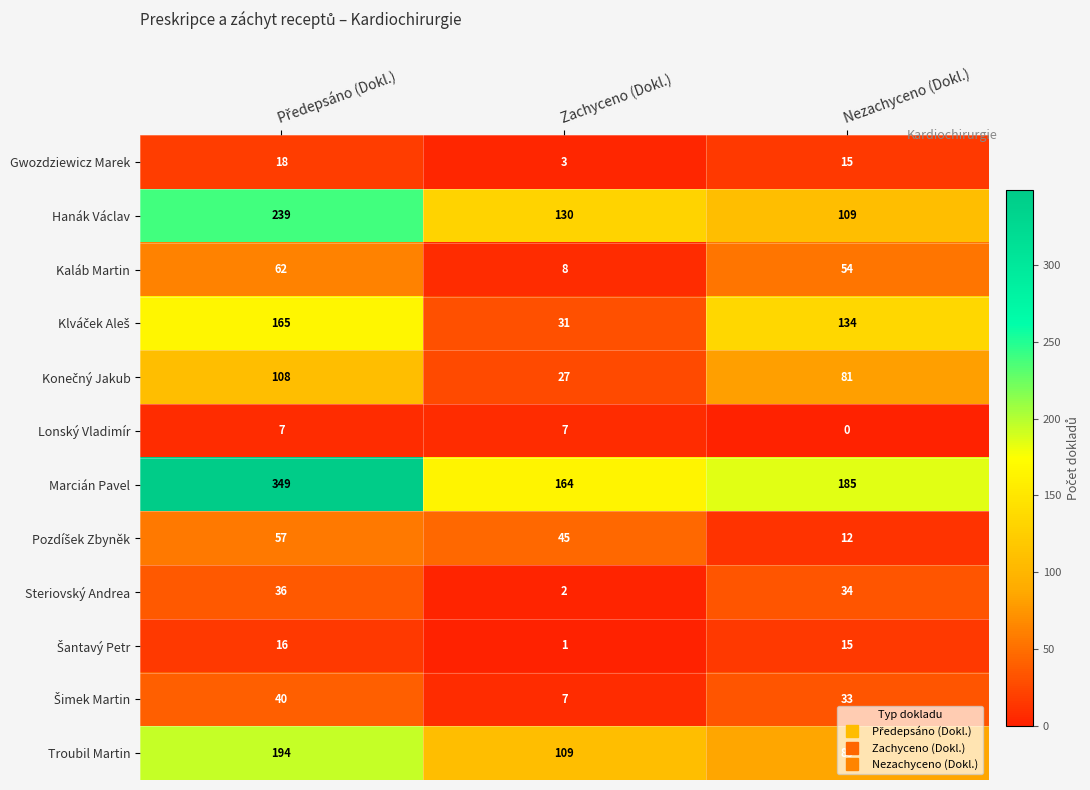

Is it true that Marcián Pavel equals 92 at Nezachyceno (Dokl.)?

False